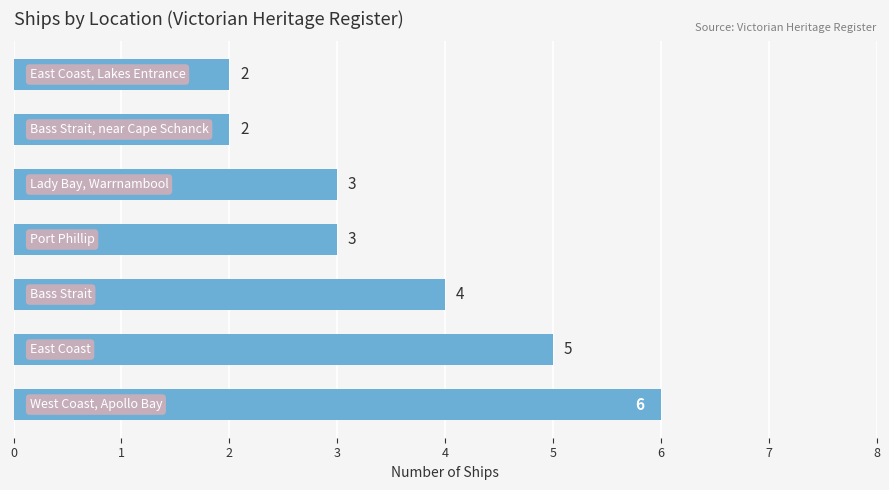

Reading bottom to top, extract all data points from this chart.

6	5	4	3	3	2	2